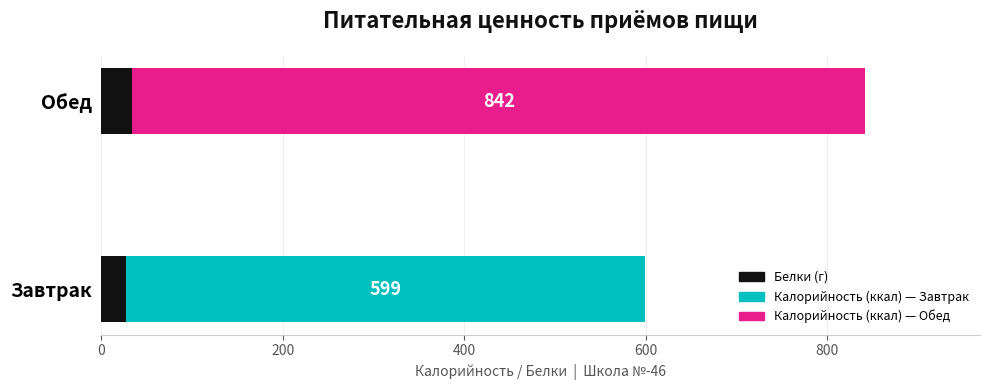

What is the value of the Белки bar at the 1st from the left?

27